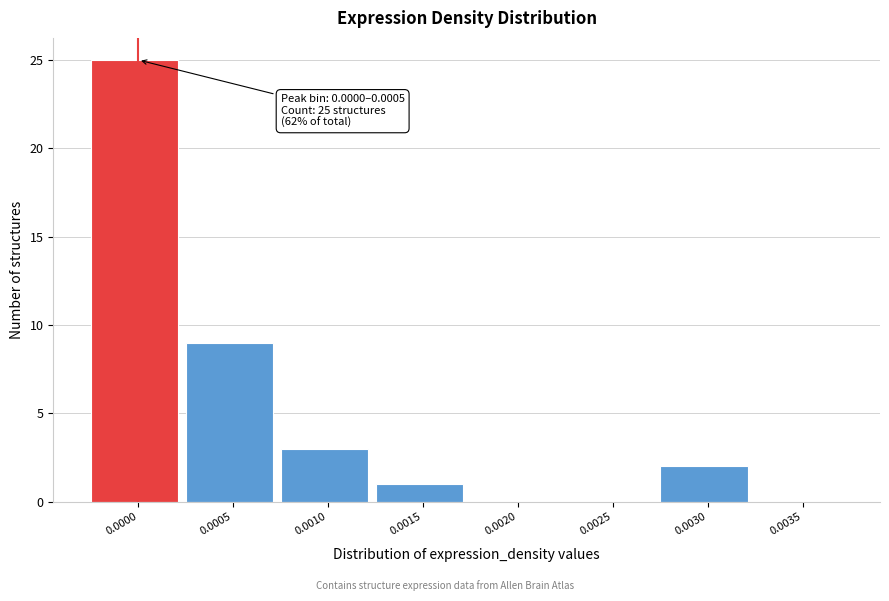

Reading left to right, extract all data points from this chart.

0.0000=25	0.0005=9	0.0010=3	0.0015=1	0.0020=0	0.0025=0	0.0030=2	0.0035=0